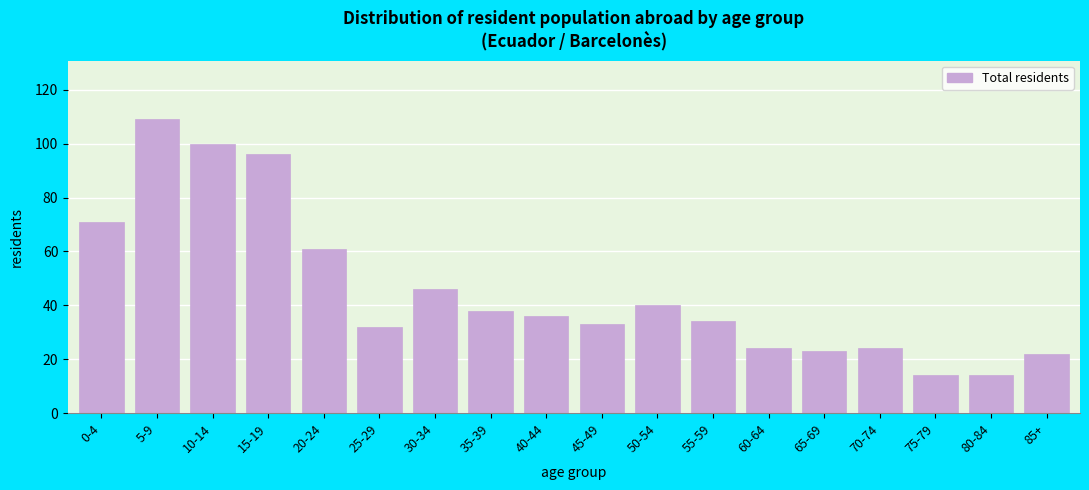

Reading left to right, extract all data points from this chart.

71	109	100	96	61	32	46	38	36	33	40	34	24	23	24	14	14	22